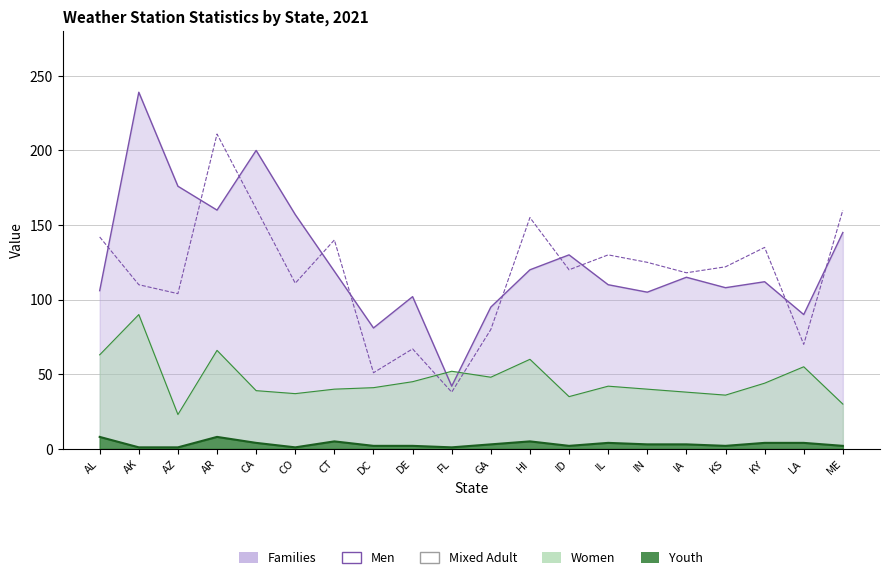

Reading left to right, list all the values displayed in this chart.

Families: AL=106	AK=239	AZ=176	AR=160	CA=200	CO=157	CT=119	DC=81	DE=102	FL=42	GA=95	HI=120	ID=130	IL=110	IN=105	IA=115	KS=108	KY=112	LA=90	ME=145
Men: AL=142	AK=110	AZ=104	AR=211	CA=161	CO=111	CT=140	DC=51	DE=67	FL=38	GA=80	HI=155	ID=120	IL=130	IN=125	IA=118	KS=122	KY=135	LA=70	ME=160
Women: AL=63	AK=90	AZ=23	AR=66	CA=39	CO=37	CT=40	DC=41	DE=45	FL=52	GA=48	HI=60	ID=35	IL=42	IN=40	IA=38	KS=36	KY=44	LA=55	ME=30
Youth: AL=8	AK=1	AZ=1	AR=8	CA=4	CO=1	CT=5	DC=2	DE=2	FL=1	GA=3	HI=5	ID=2	IL=4	IN=3	IA=3	KS=2	KY=4	LA=4	ME=2